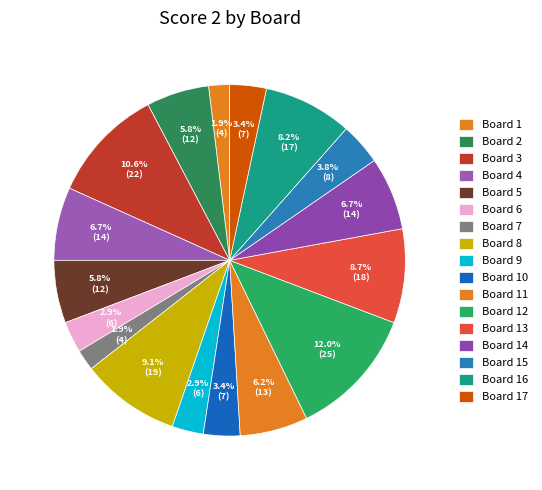

Does Board 14 account for over 50% of the chart?

No